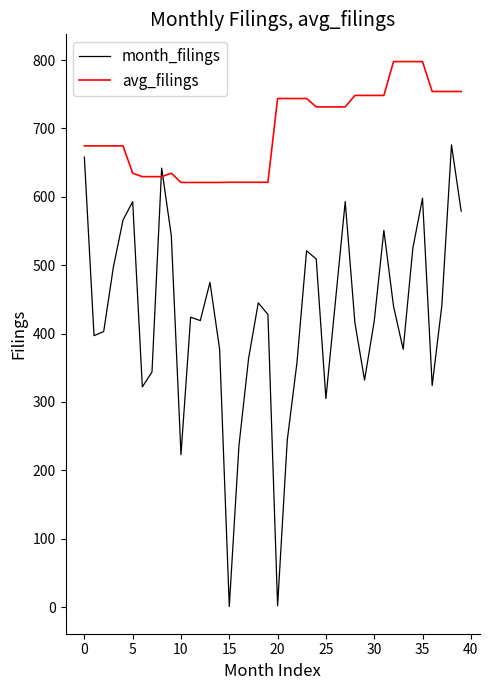

Does the chart display data point markers on the line(s)?

No